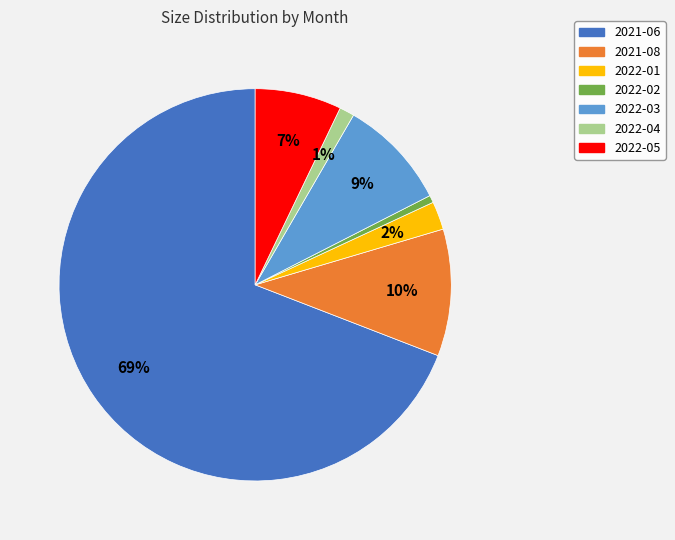

To the nearest percent, what is the combined percentage of 2022-02 and 2022-01?

3%